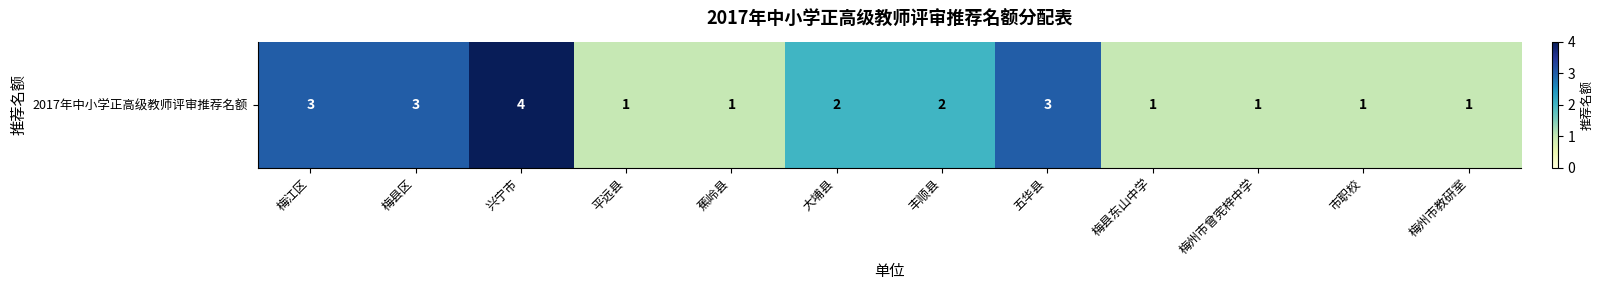

Approximately how many times larger is the value at 梅县东山中学 compared to 大埔县?

0.5